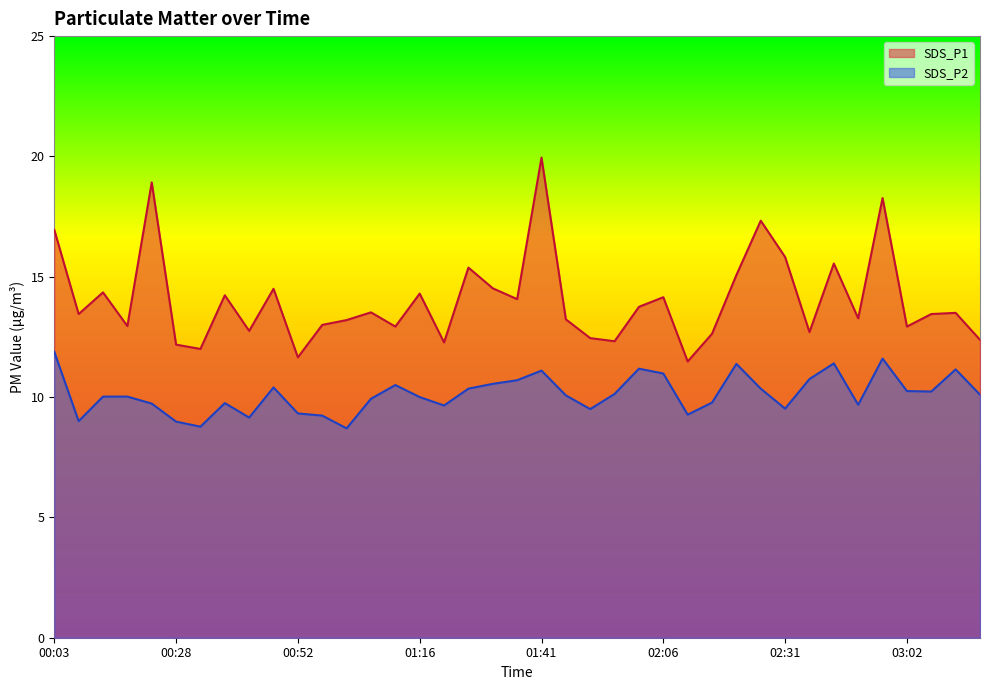

Does the chart have visible grid lines?

No